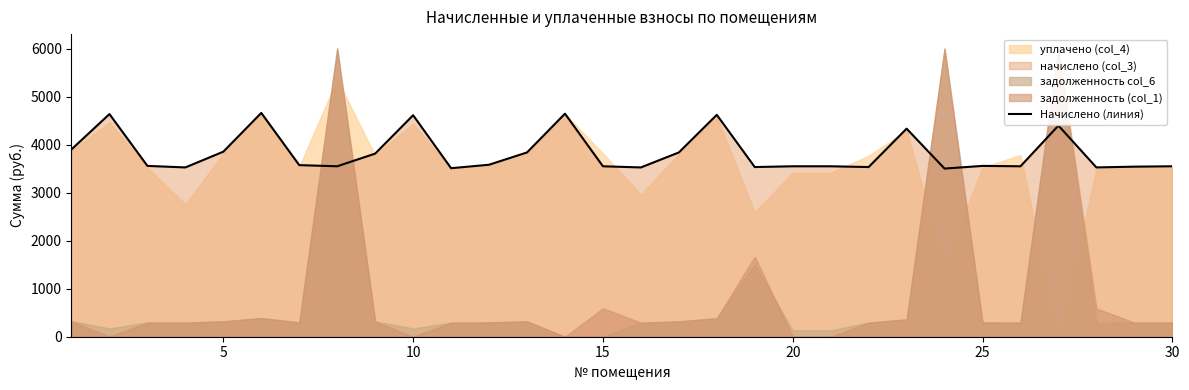

What is the minimum value for Начислено (линия)?

3500.5